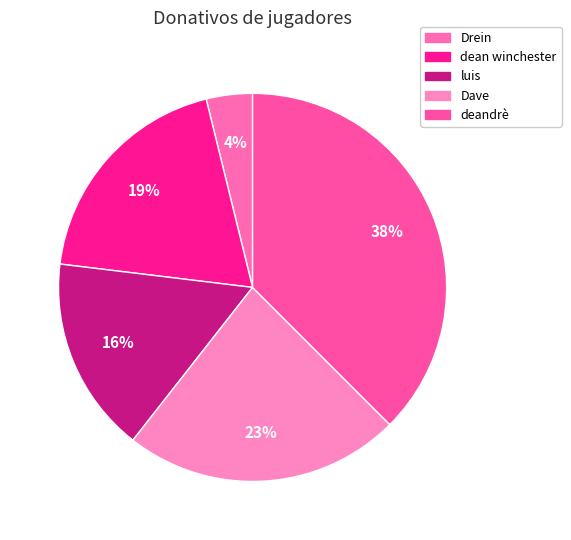

What percentage is the dean winchester slice, to the nearest percent?

19%